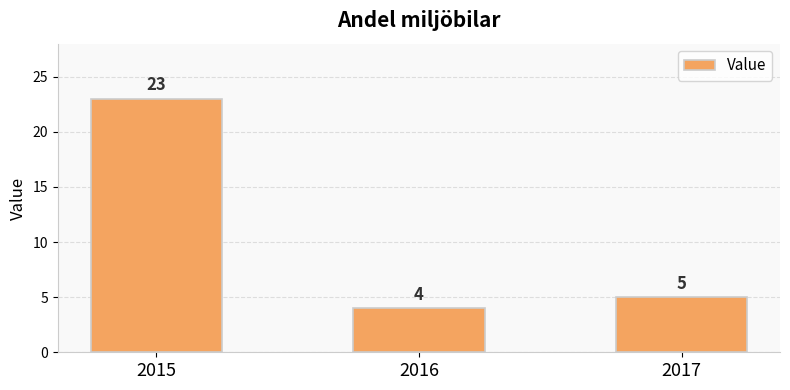

Reading left to right, transcribe all the data shown in this chart.

23	4	5